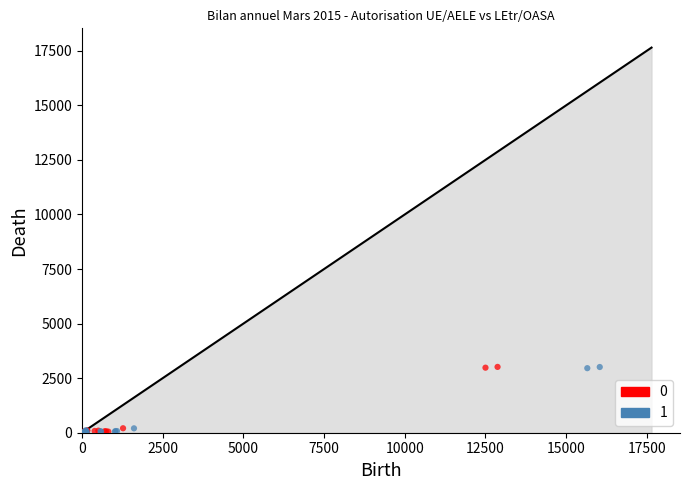

What are all the series names shown in the legend?

0, 1